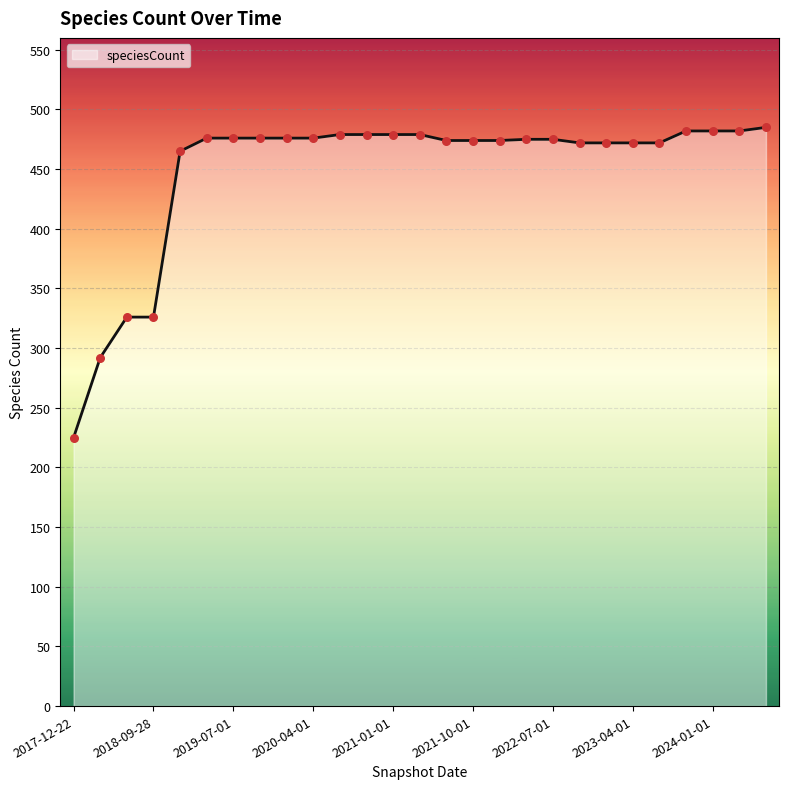

What is the maximum value shown in the chart?

485